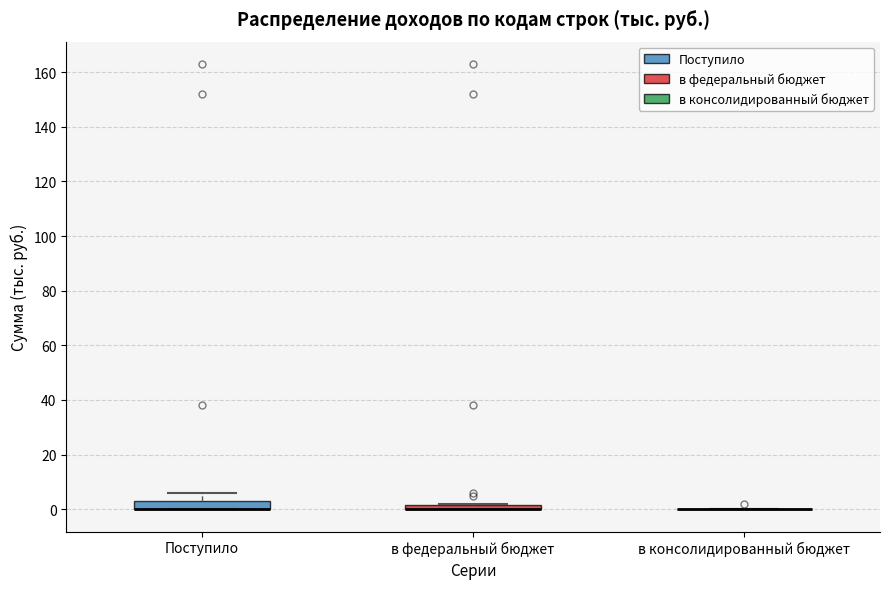

Where is the upper edge of the box for в федеральный бюджет on the y-axis? The values are not printed on the chart, so give them approximately, as read against the axis.

2